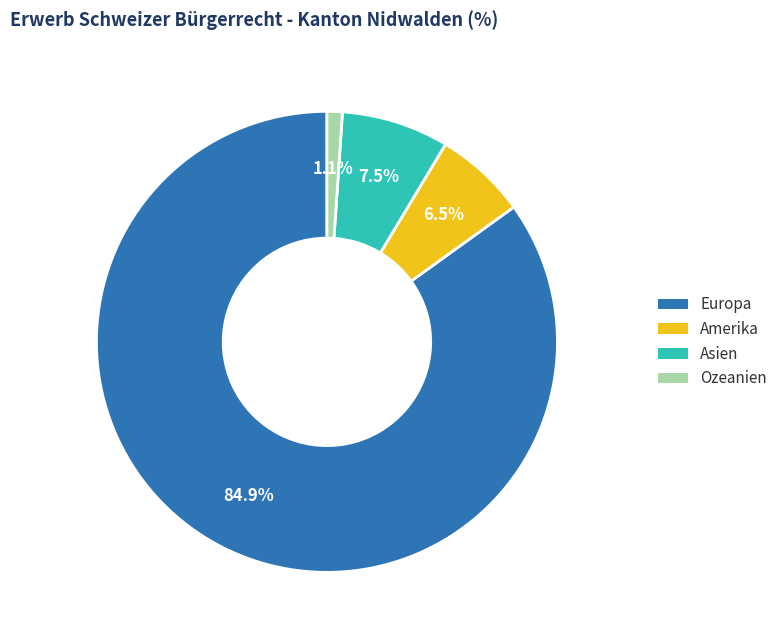

To the nearest percent, what is the difference between the Europa and Amerika slice percentages?

78%